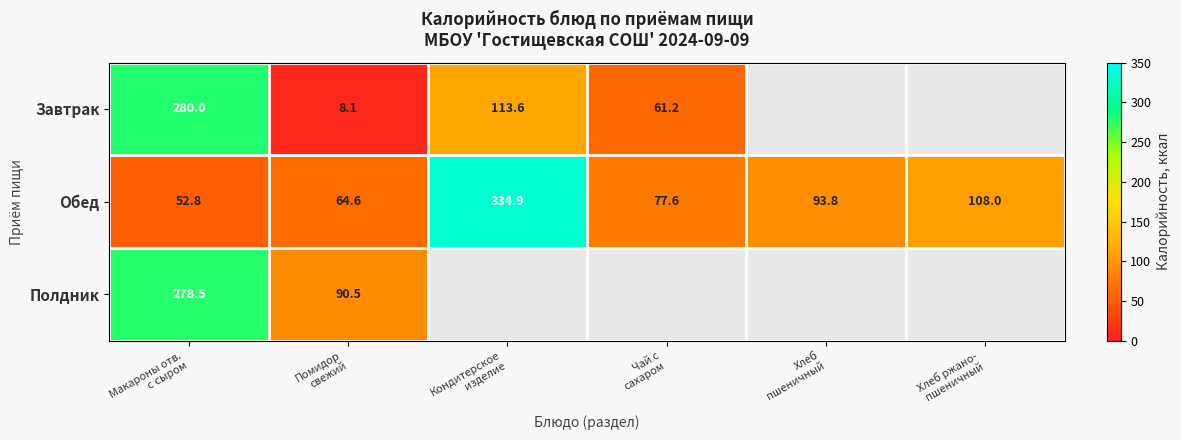

At how many categories does at least one series exceed 186?

2